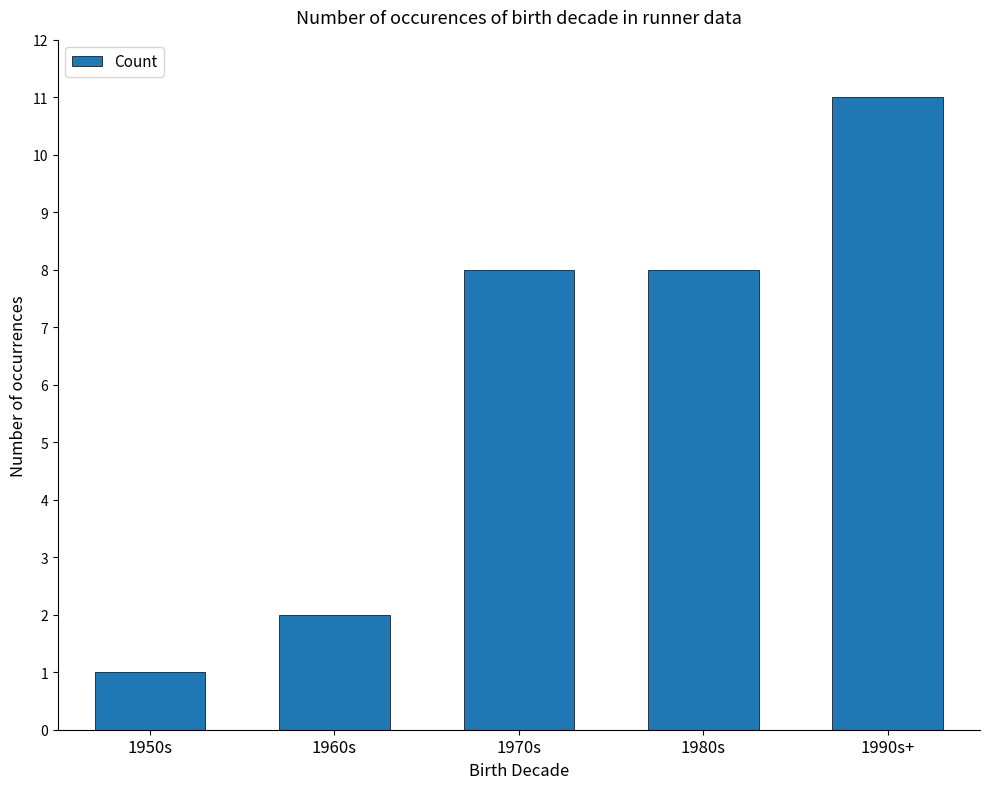

What value does the data have at 1970s, to the nearest 10?

10